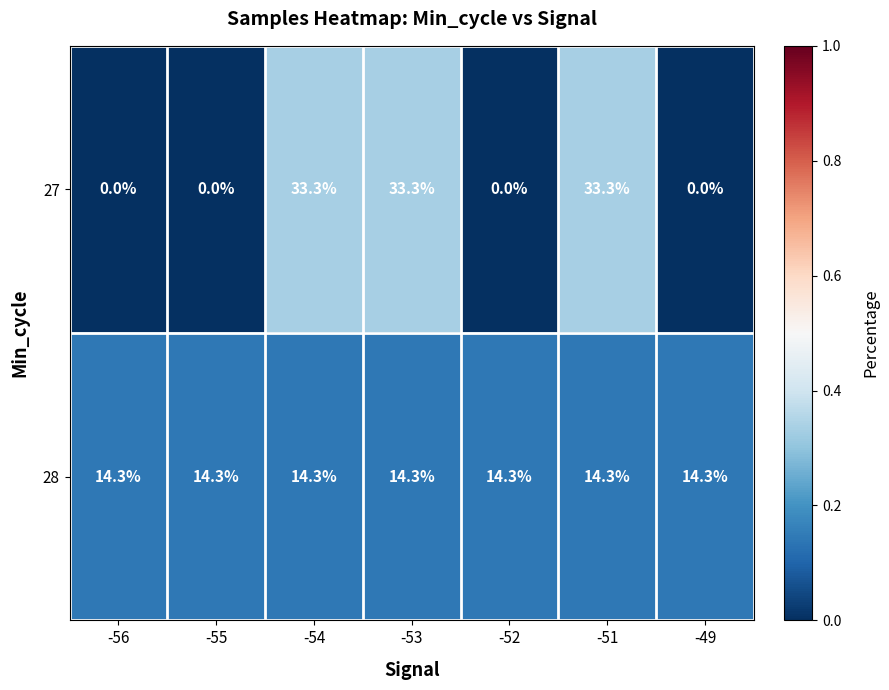

What is the maximum value for 27?

33.3